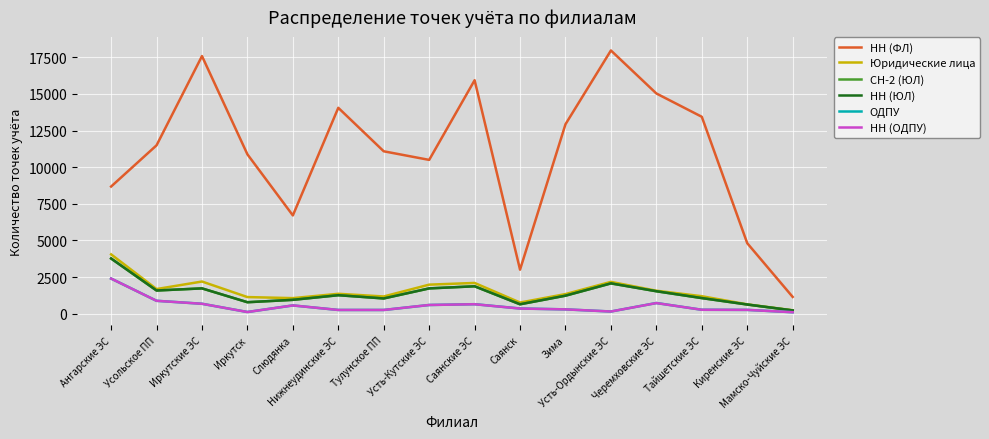

Rank the series by their maximum value, from lowest to highest.

ОДПУ, НН (ОДПУ), СН-2 (ЮЛ), НН (ЮЛ), Юридические лица, НН (ФЛ)